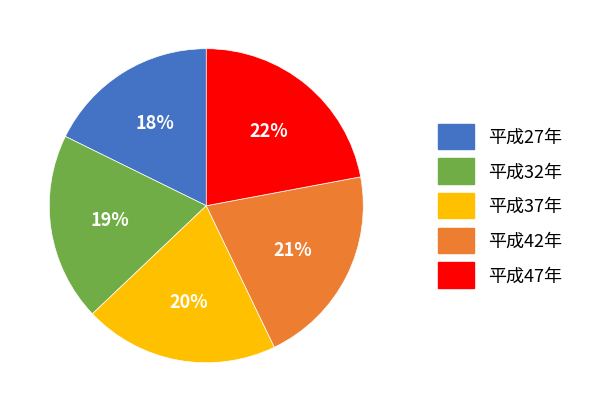

Is it true that 平成47年 is 22% of the pie?

True